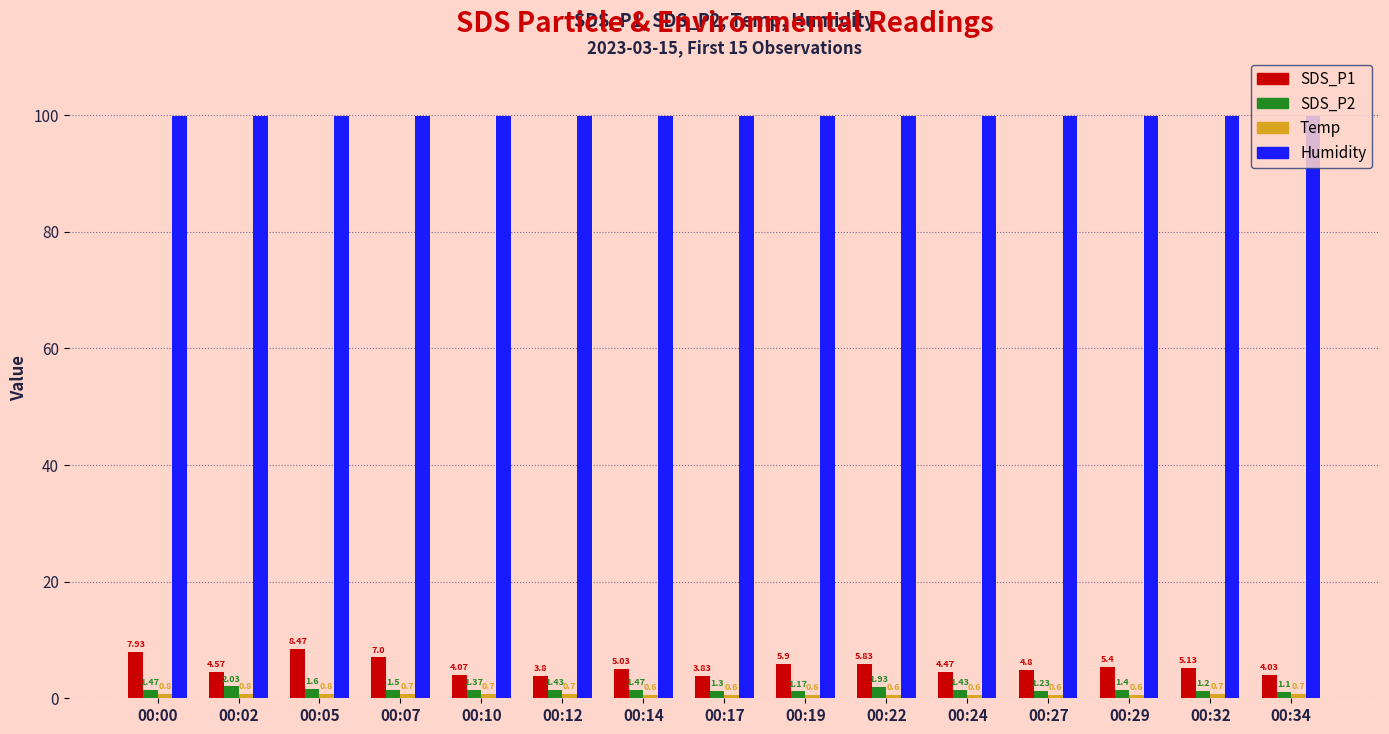

At which category is the sum across all series the highest?

00:05